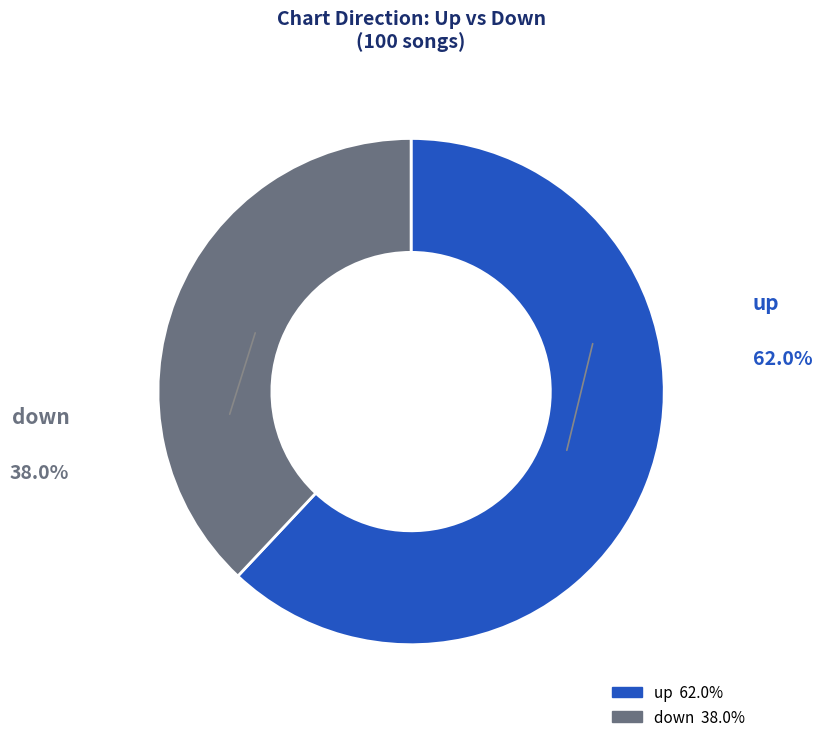

Does down represent more than half of the total?

No